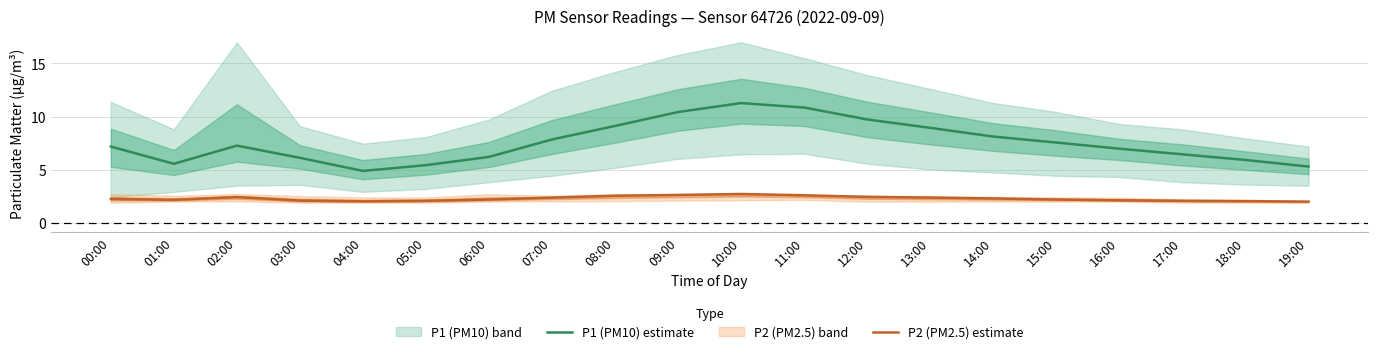

At which label is P1 (PM10) estimate closest to 8?

14:00